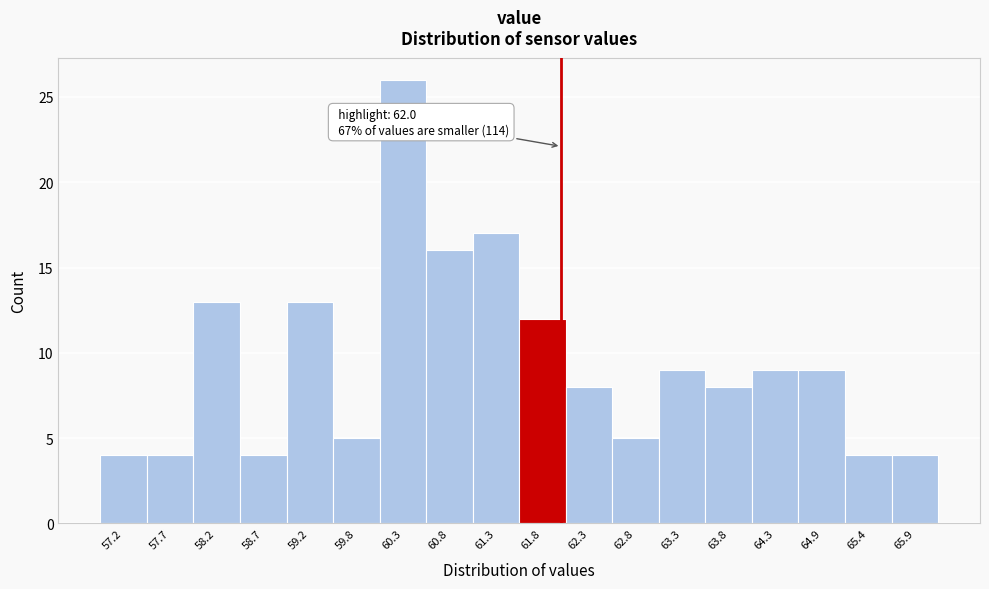

Over which range of the x-axis is the bar tallest?

60.01 to 60.52